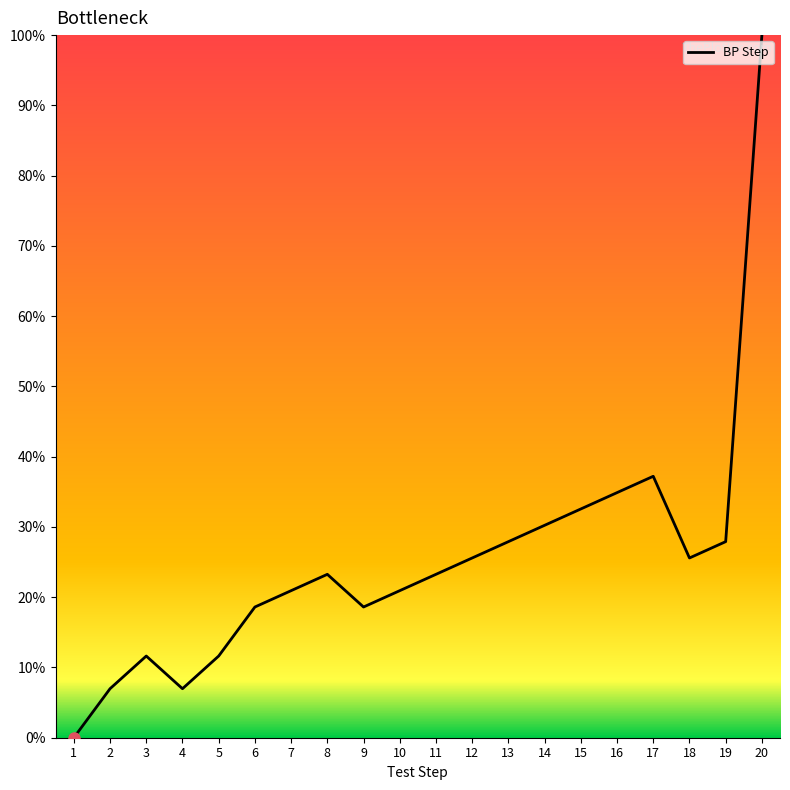

True or false: the data shows 38.7 at 19.

False